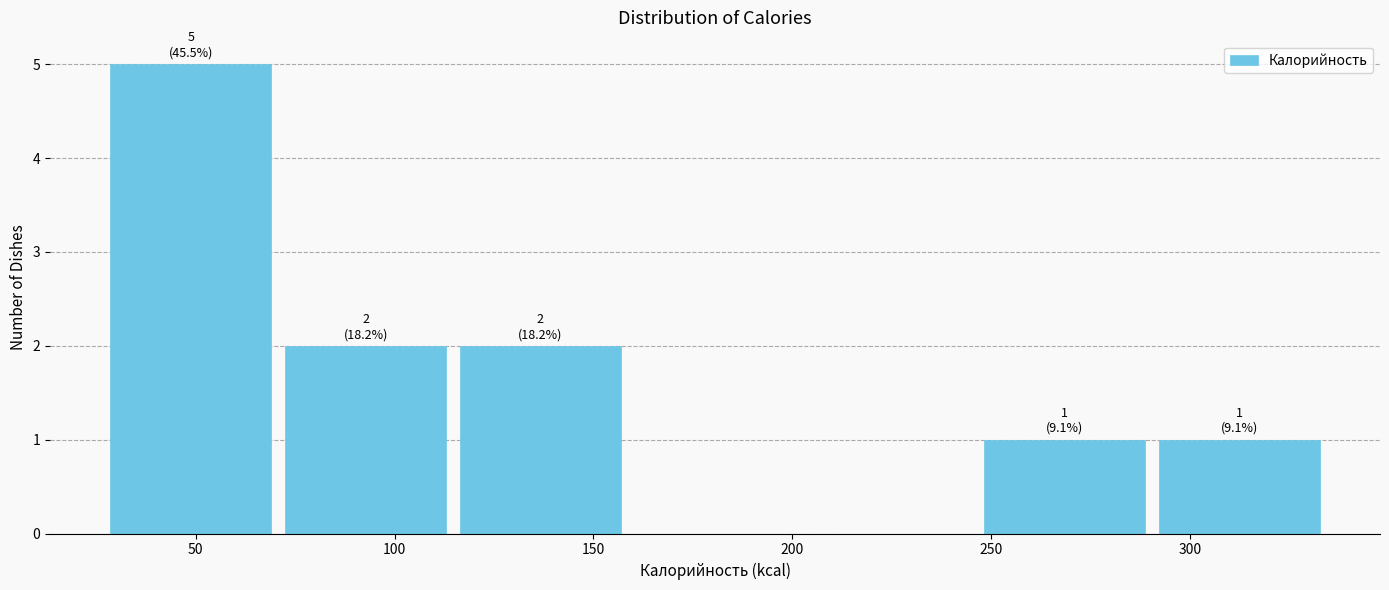

Which range on the x-axis has the tallest bar?

25 to 70